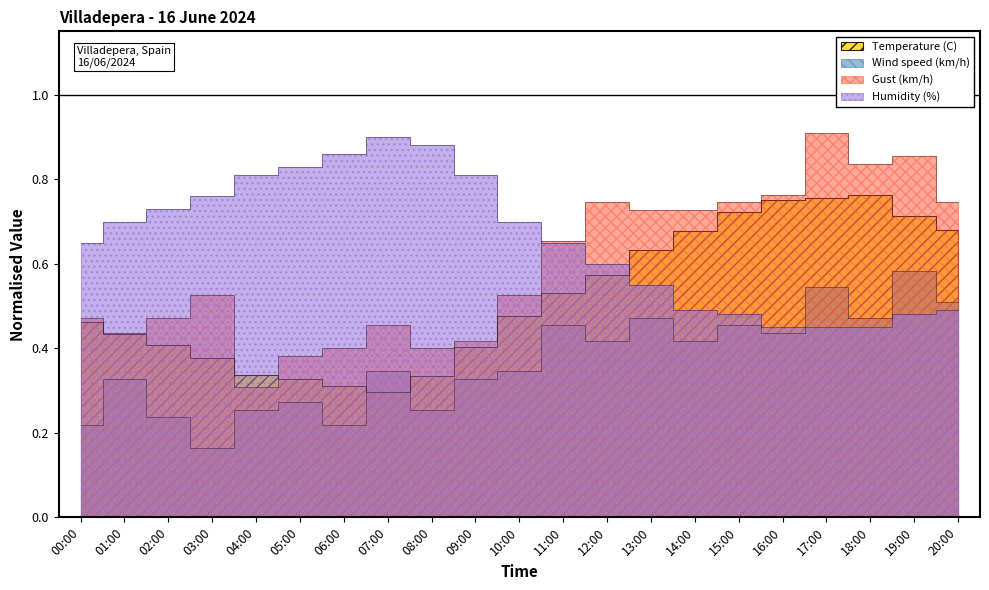

Does the chart have visible grid lines?

No